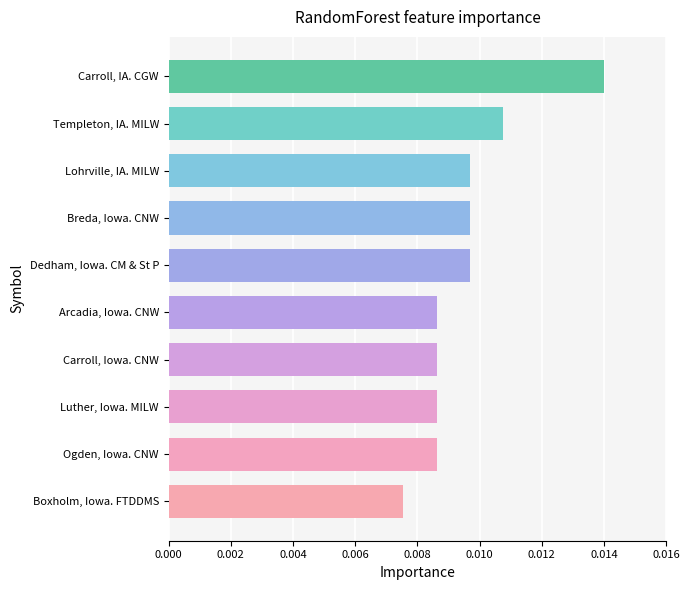

At which label is the value closest to 0?

Boxholm, Iowa. FTDDMS